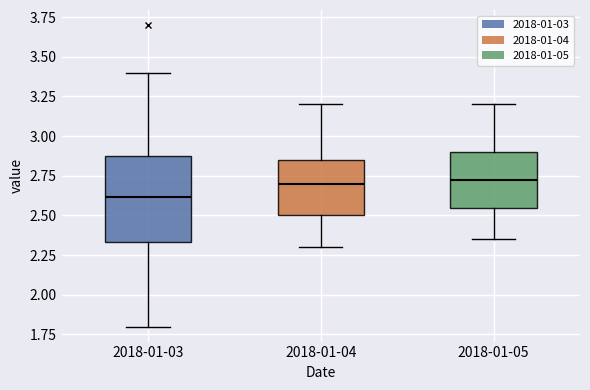

Reading left to right, read every box against the y-axis: the position of its median line, the range the box covers, and the ends of its whiskers. The values are not printed on the chart, so give them approximately, as read against the axis.

2018-01-03: median 2.60, box 2.35 to 2.90, whiskers 1.80 to 3.40
2018-01-04: median 2.70, box 2.50 to 2.85, whiskers 2.30 to 3.20
2018-01-05: median 2.75, box 2.55 to 2.90, whiskers 2.35 to 3.20